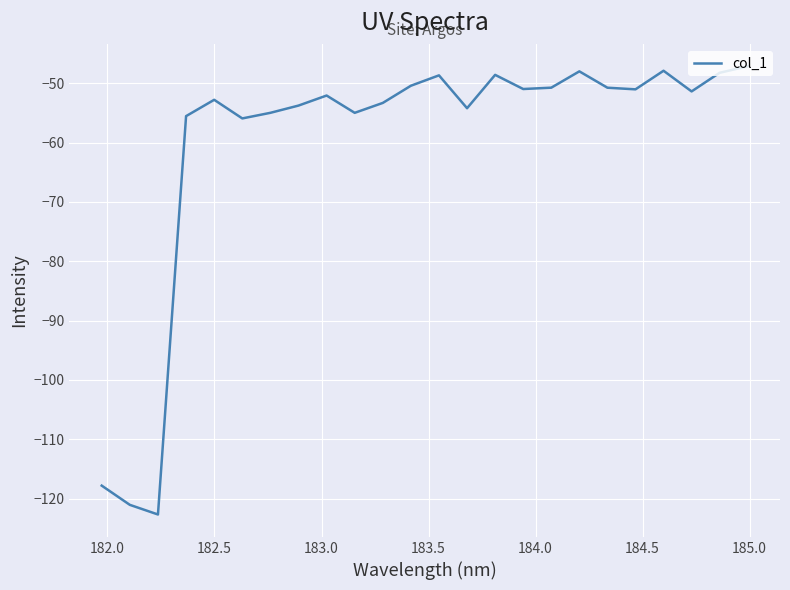

What is the difference between the maximum and minimum values?

75.5